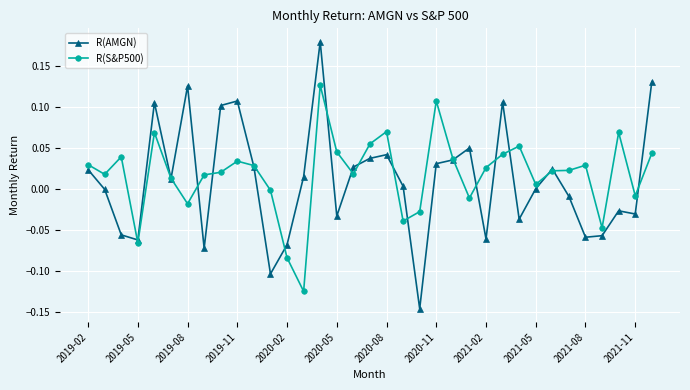

True or false: R(AMGN) has more than 1 points higher than both neighbors.

True